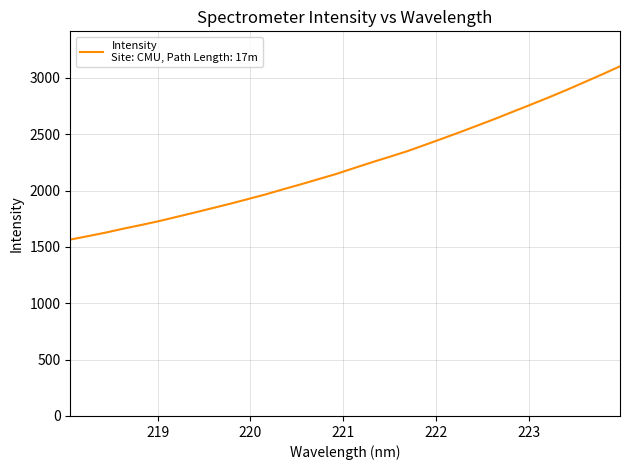

What is the difference between the maximum and minimum values?

1538.1